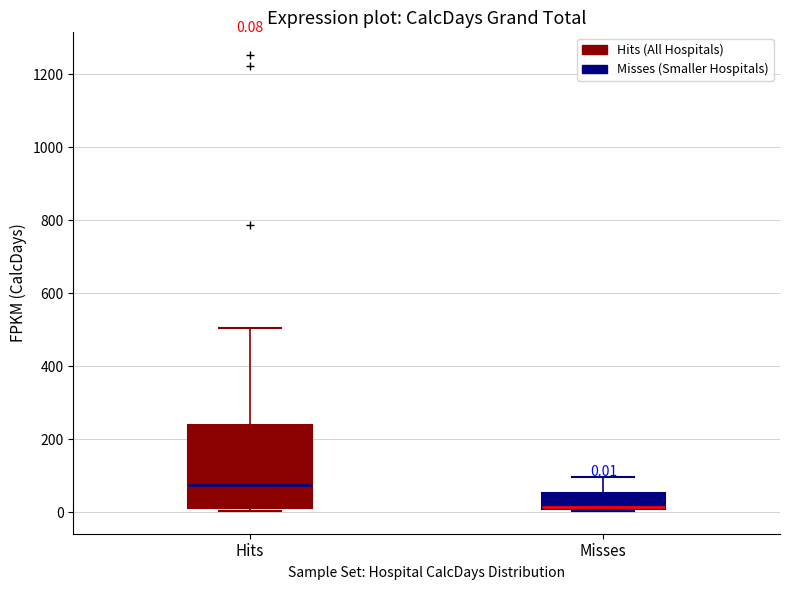

Comparing the boxes themselves (not the whiskers), which one is the tallest?

Hits